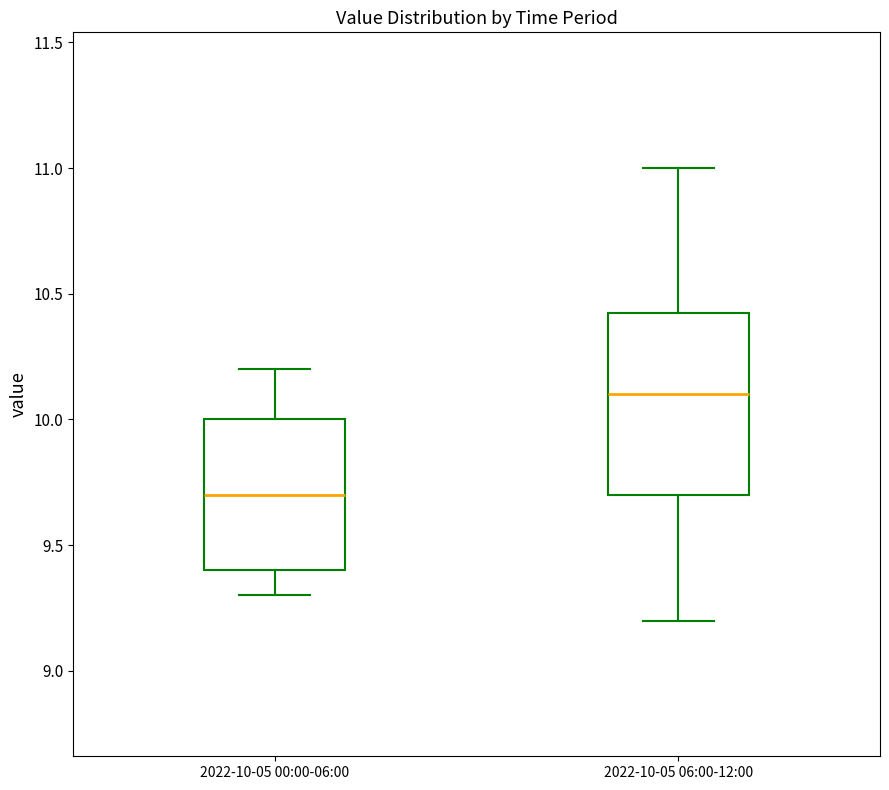

Reading left to right, transcribe this box plot: for each box, give where its median line is, the range the box spans, and where its two whiskers end, as read against the y-axis. The values are not printed on the chart, so give them approximately, as read against the axis.

2022-10-05 00:00-06:00: median 9.70, box 9.40 to 10.00, whiskers 9.30 to 10.20
2022-10-05 06:00-12:00: median 10.10, box 9.70 to 10.45, whiskers 9.20 to 11.00